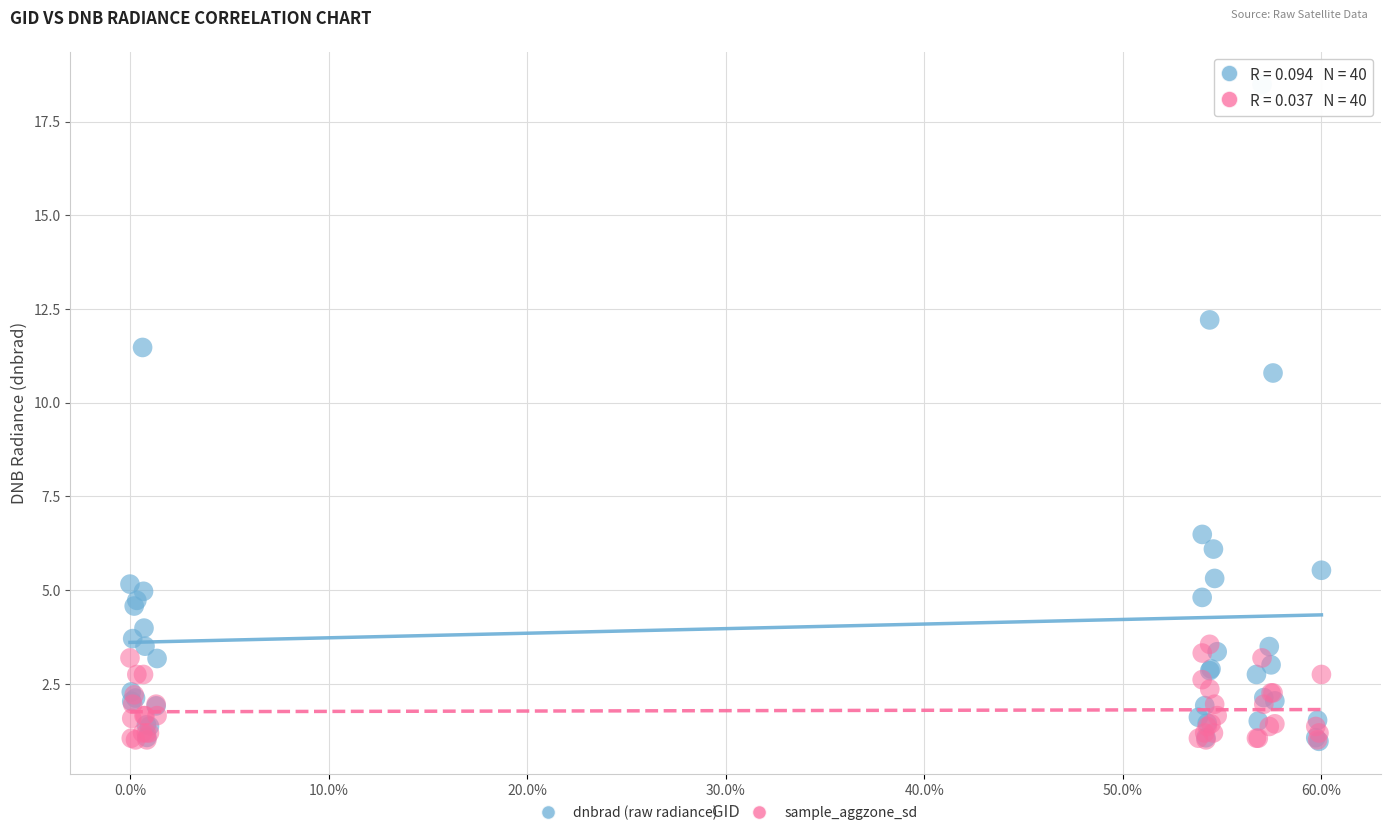

Across all series, what Y value is closest to 9?

10.8